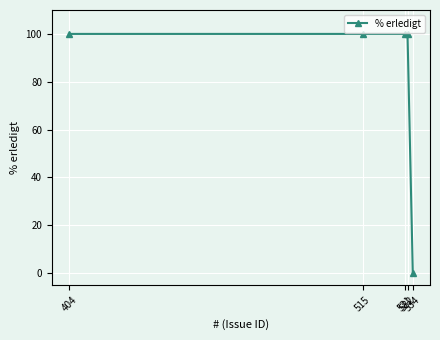

What is the greatest value displayed?

100